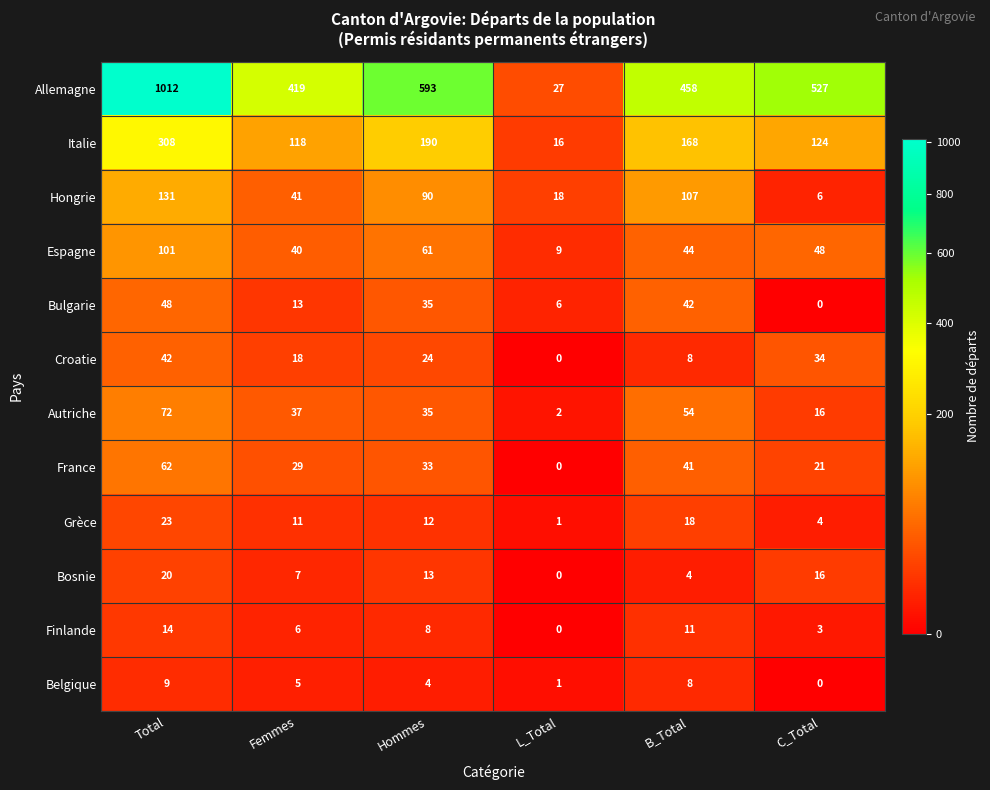

What is the maximum value for Hongrie?

131